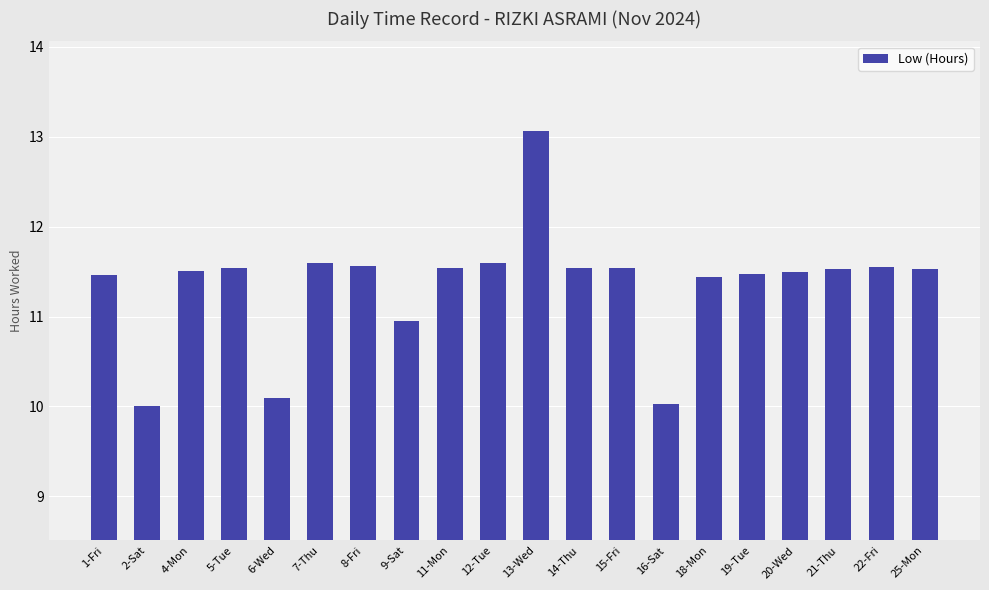

What position from the right is 8-Fri?

14